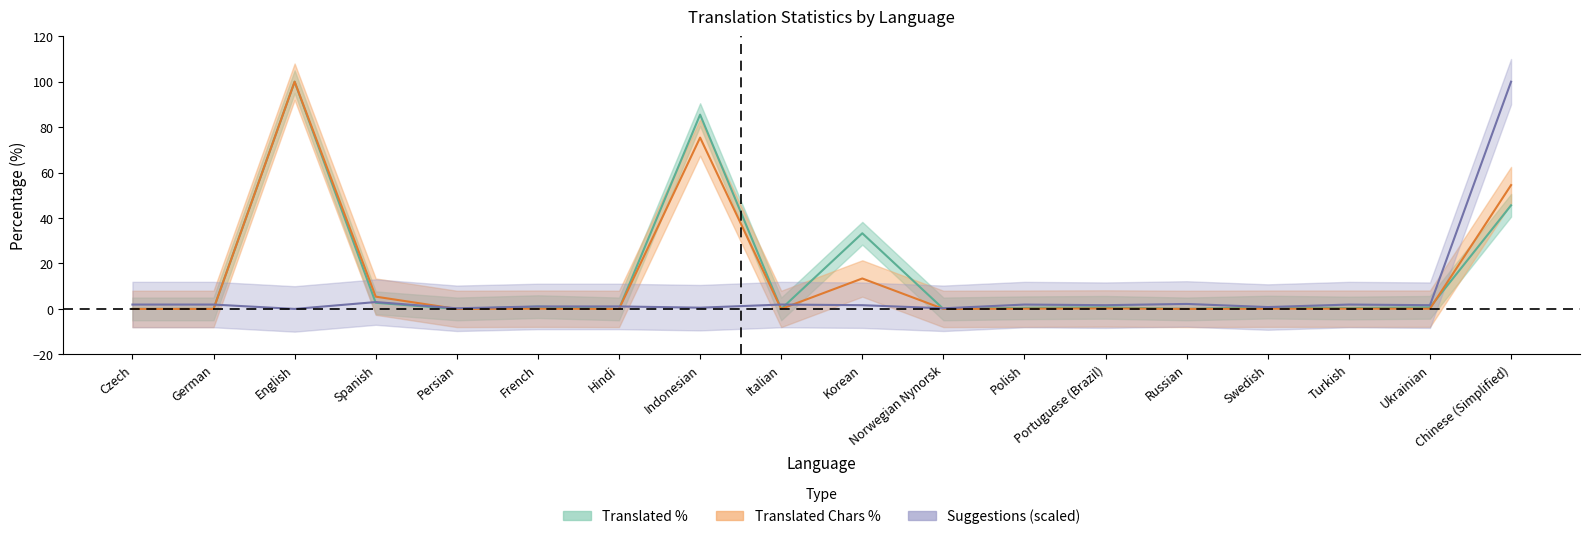

What is the label of the 11th point from the right?

Indonesian